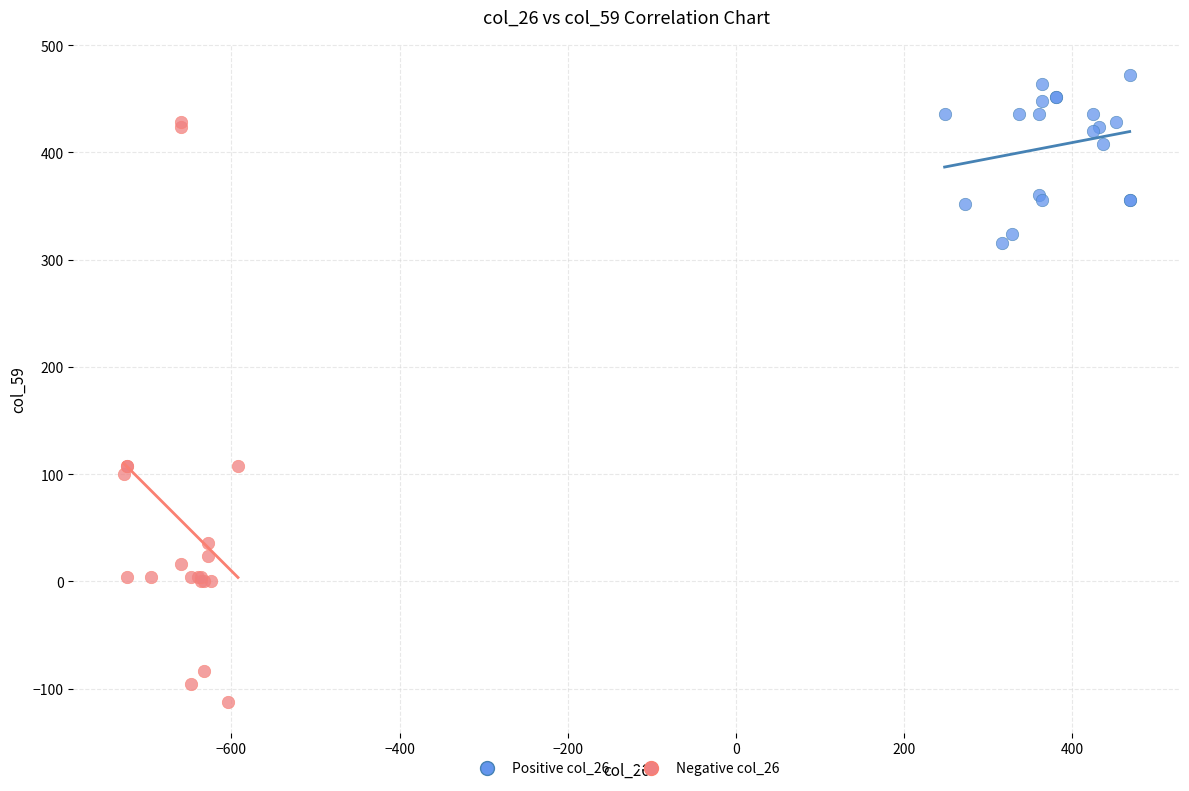

Which series has the largest Y range (max minus min)?

Negative col_26